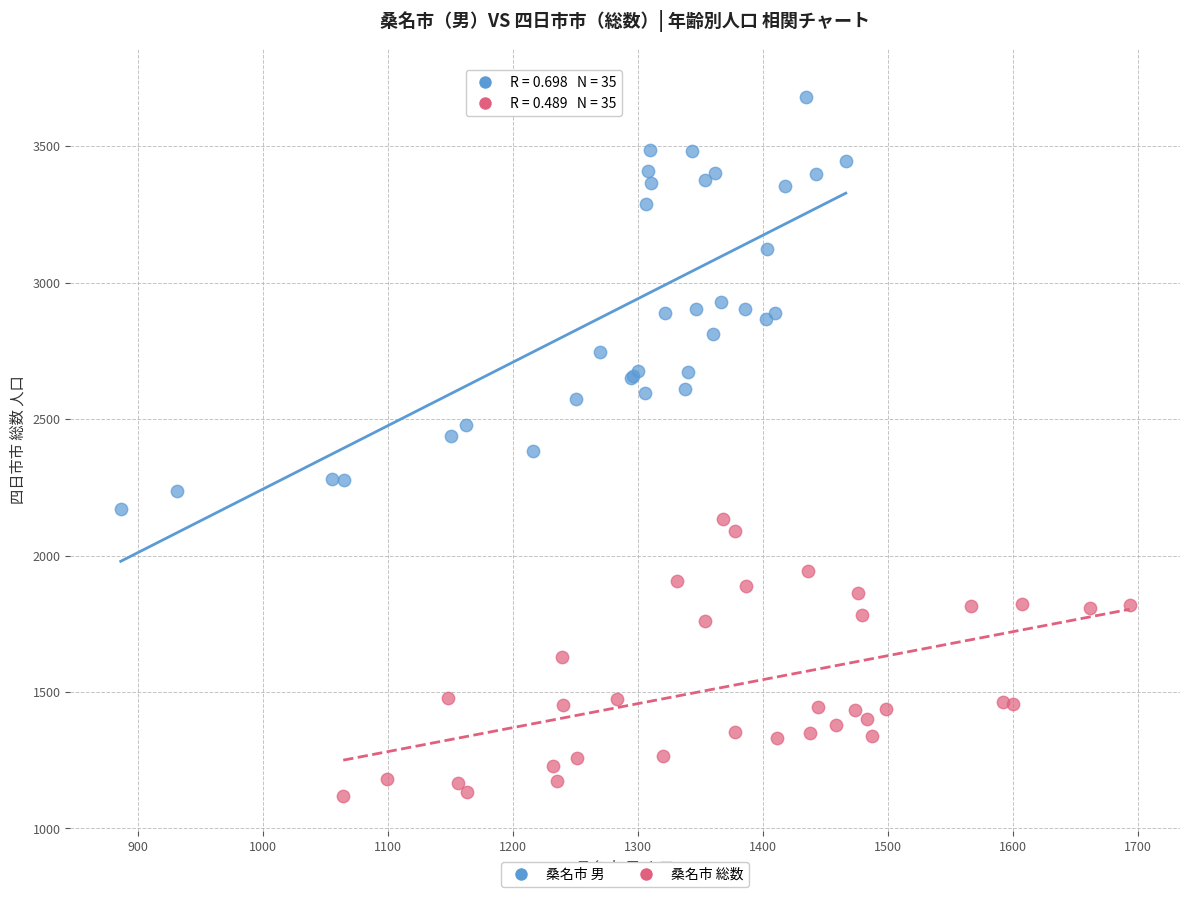

Which series has the largest Y range (max minus min)?

桑名市 男